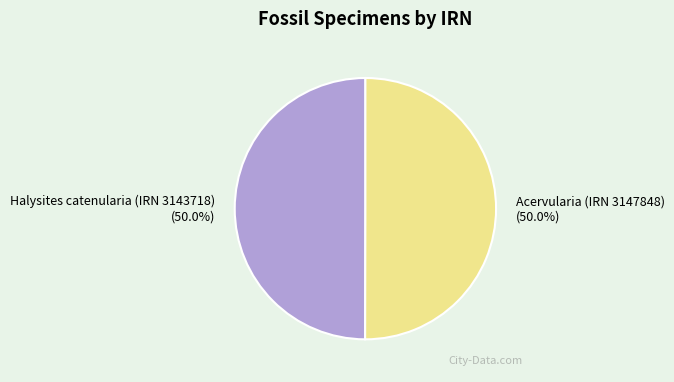

To the nearest percent, what percentage of the pie is Halysites catenularia (IRN 3143718)?

50%